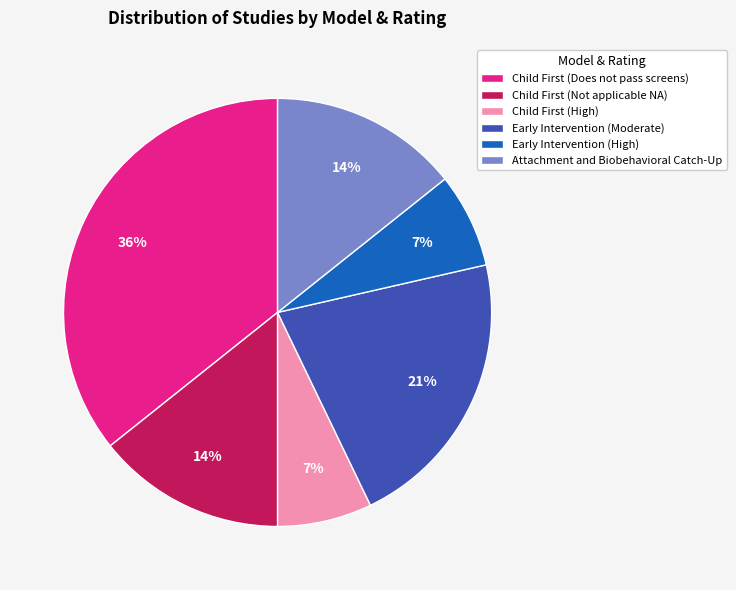

To the nearest percent, what is the average slice percentage?

17%